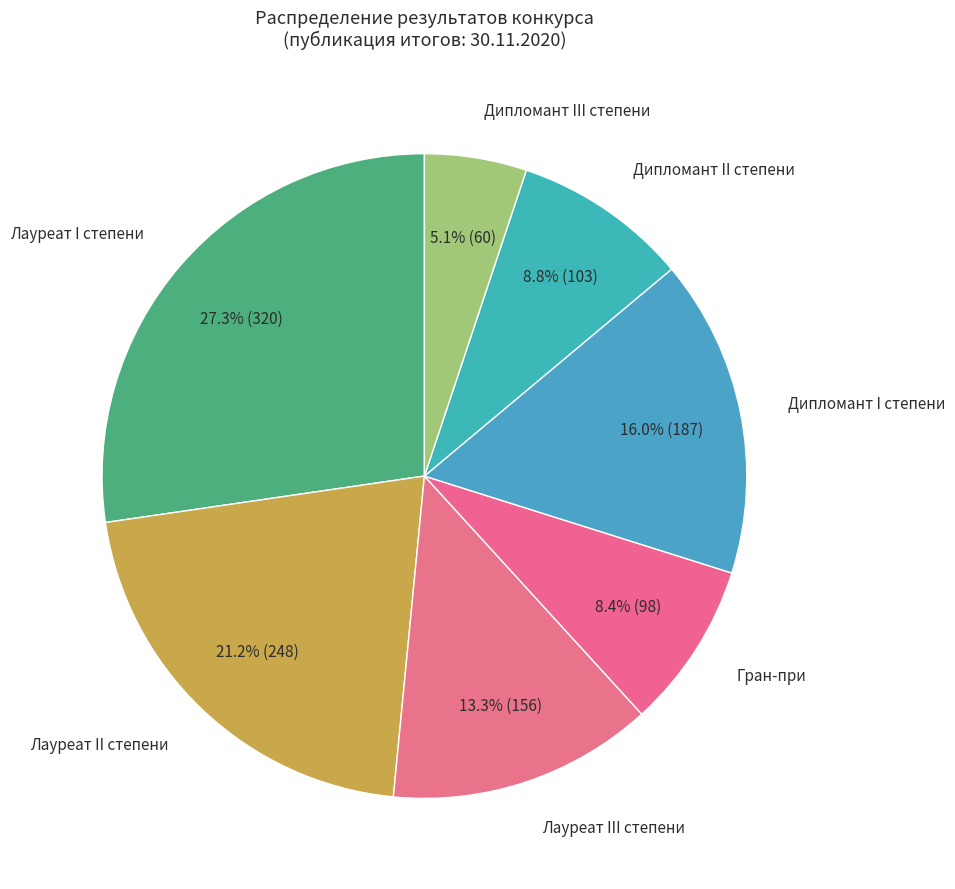

What percentage do Лауреат III степени and Дипломант III степени together represent?

18.4%